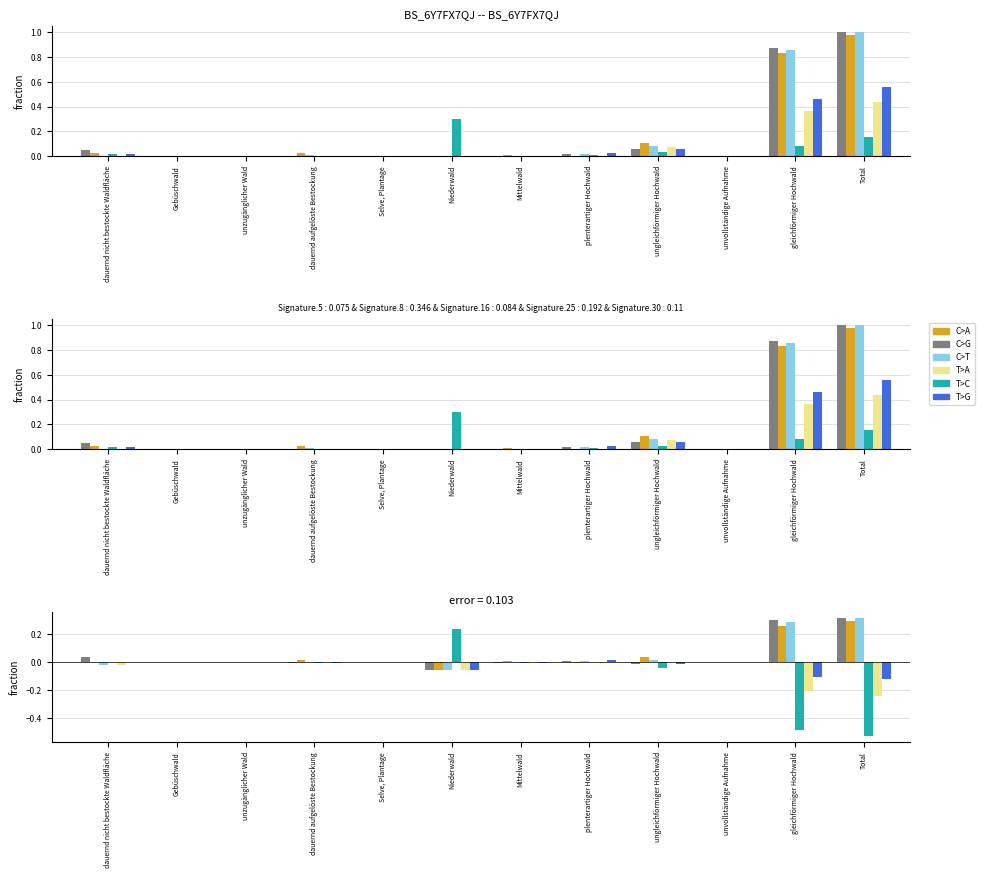

At how many categories does at least one series exceed 0?

8